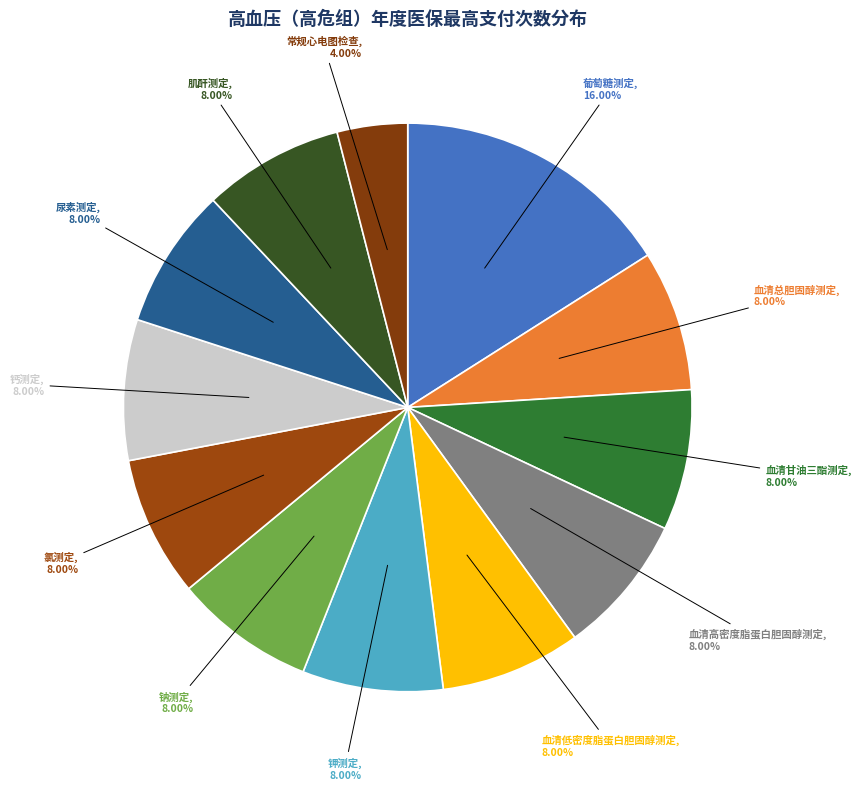

How many segments does this pie chart have?

12